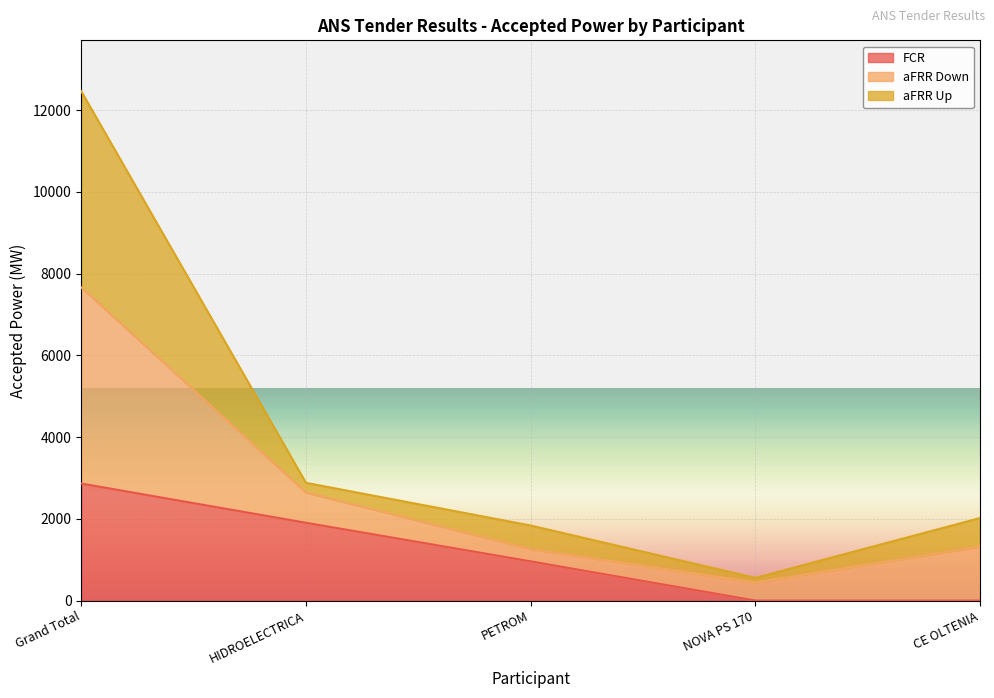

What is the difference between the highest and lowest values at HIDROELECTRICA?

978